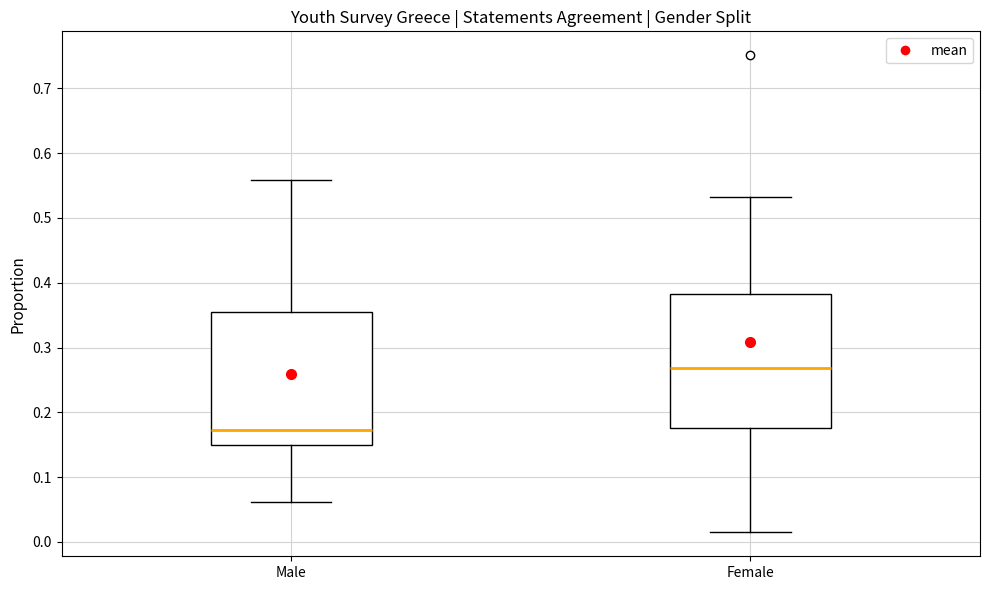

Which box's median line is the highest?

Female